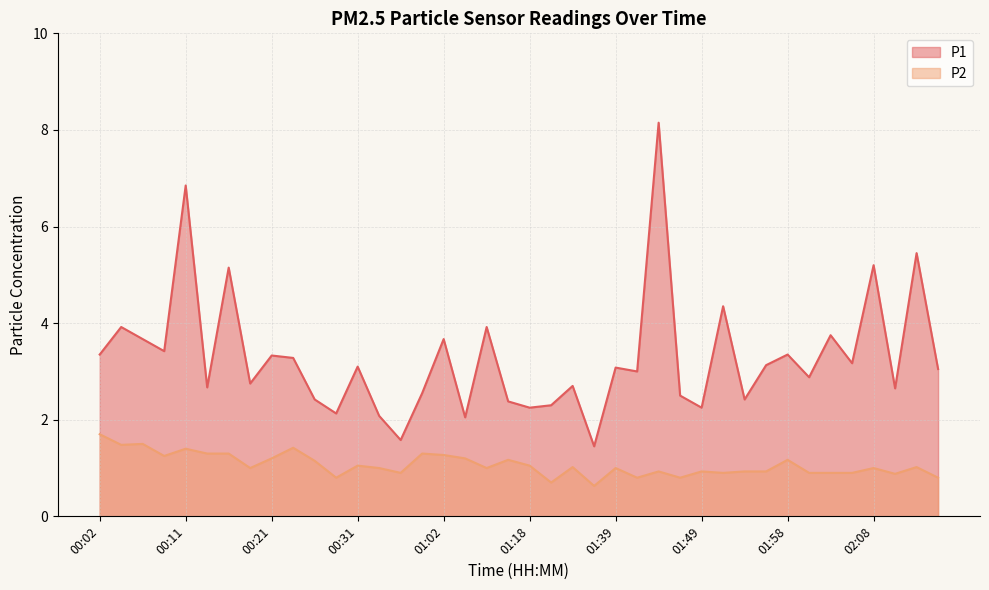

List the series in order of their overall mean, highest first.

P1, P2